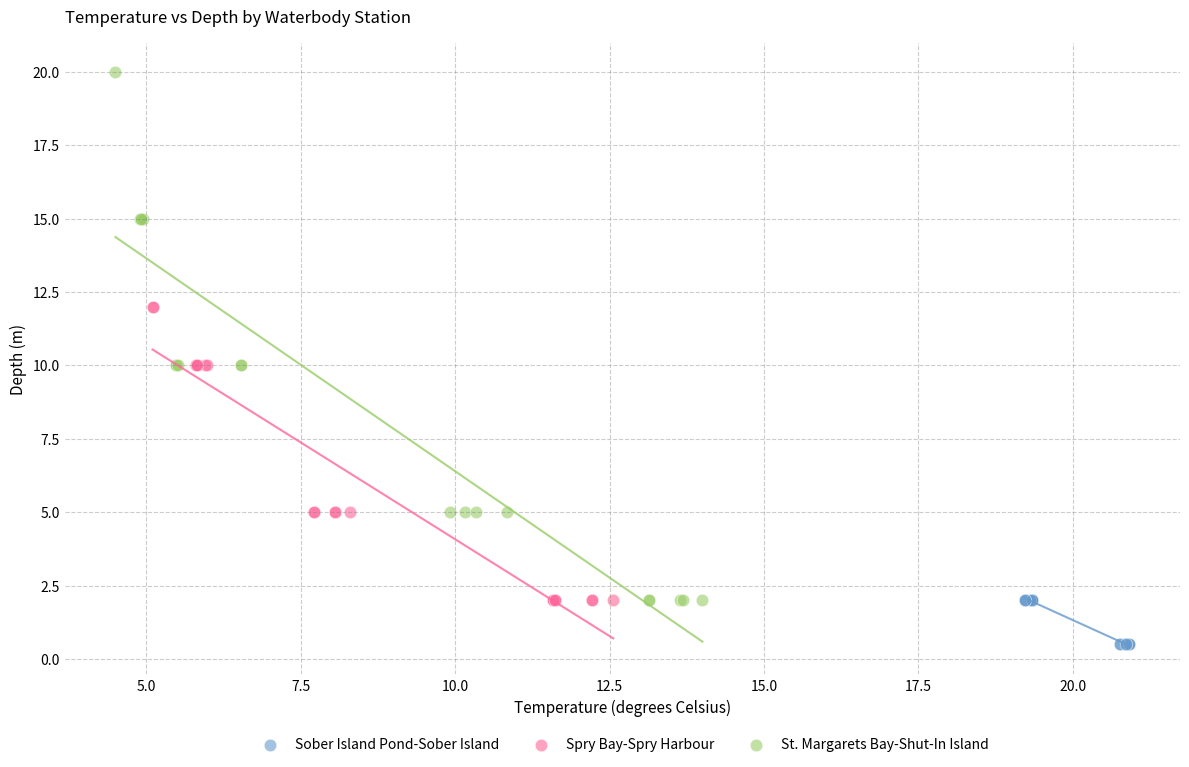

Which series contains the highest Y value?

St. Margarets Bay-Shut-In Island